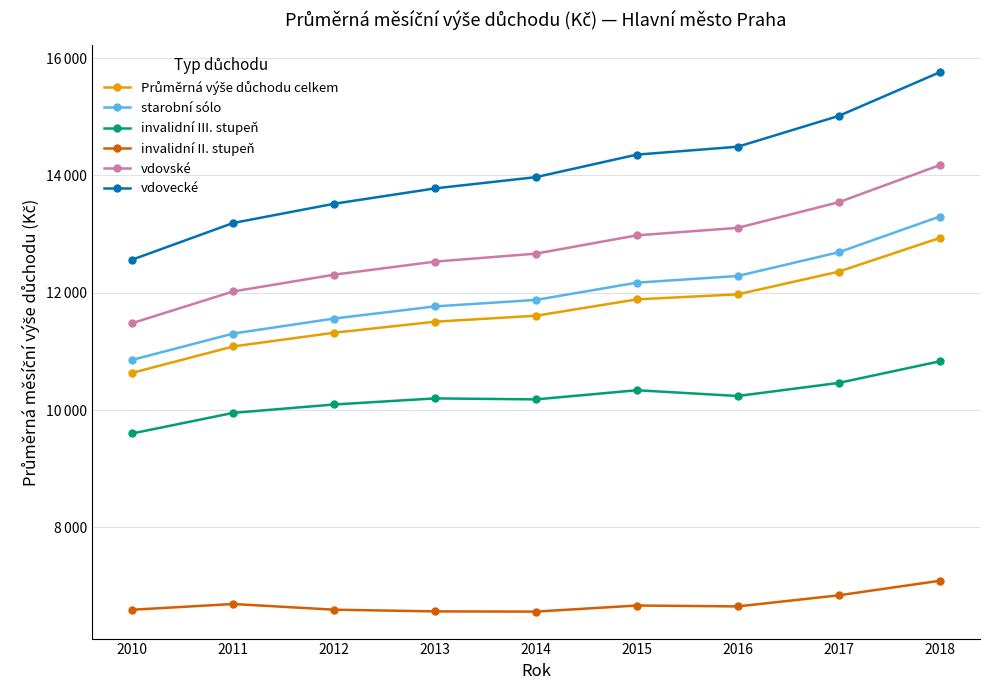

Does the chart have visible grid lines?

Yes